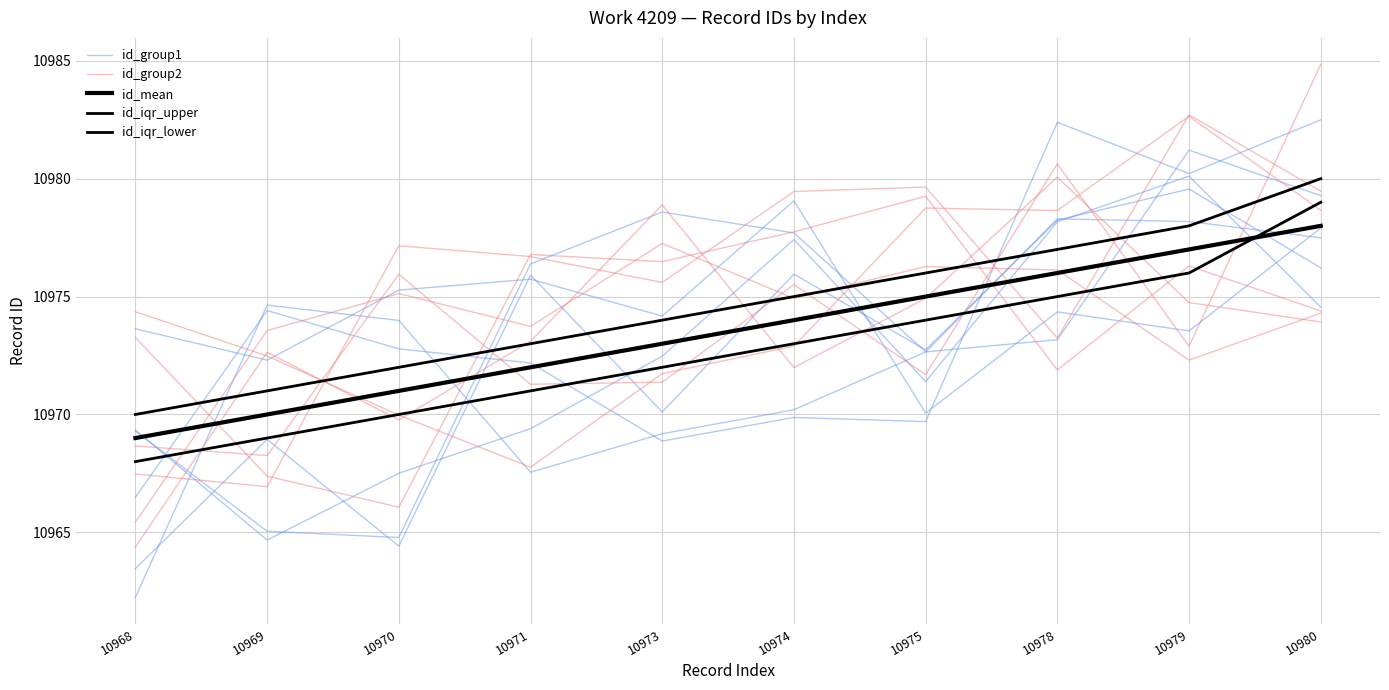

At which category does id_group2 reach its first local valley?

10969